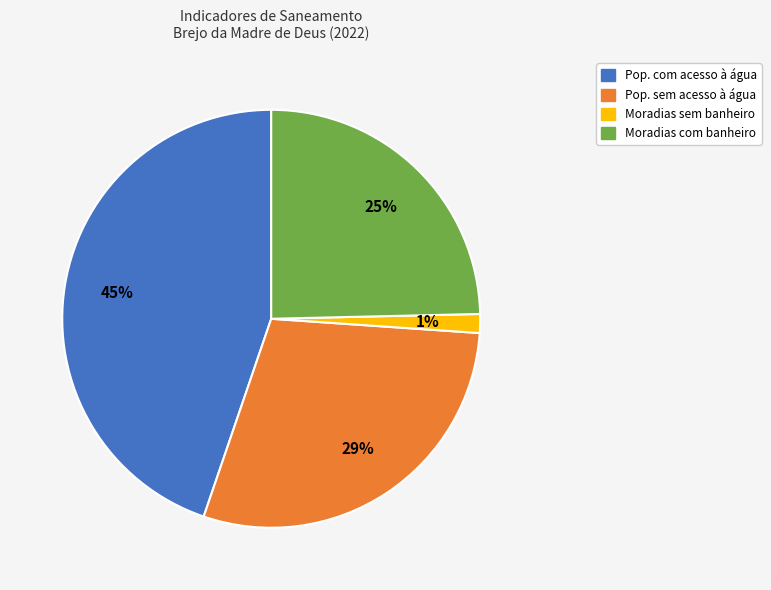

Does any single category account for the majority?

No